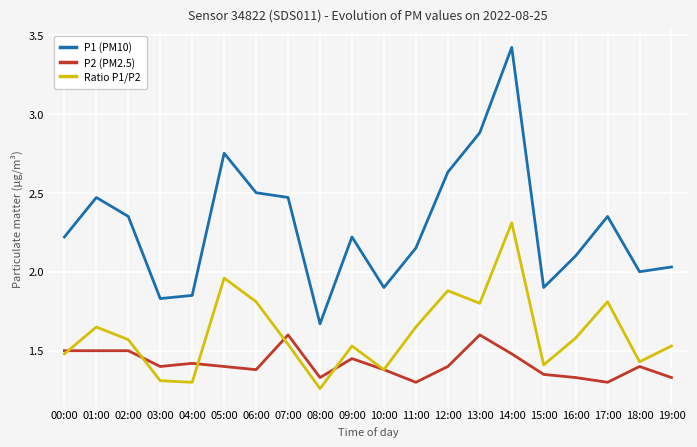

Which category has the lowest value in the P1 (PM10) series?

08:00